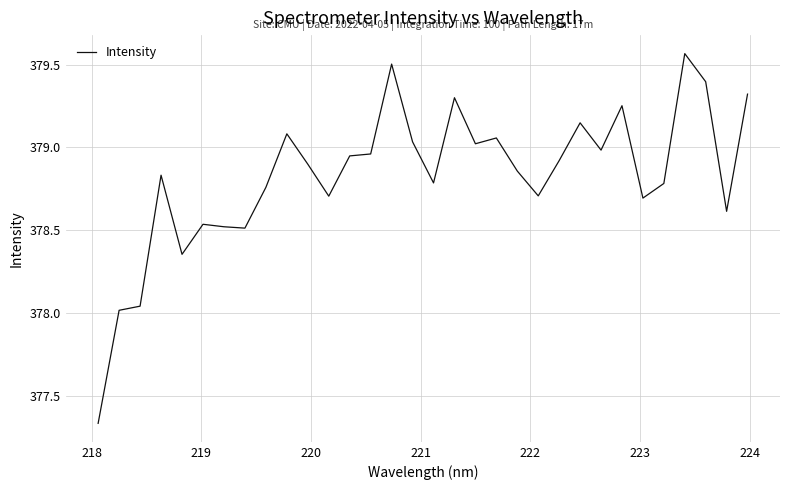

What is the difference between the maximum and minimum values?

2.2